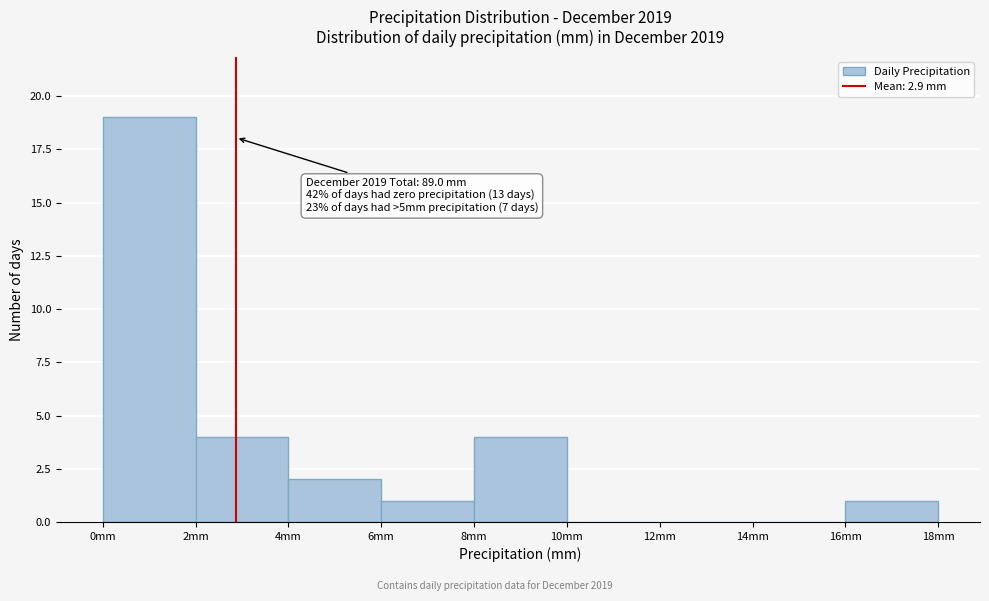

Over which range of the x-axis is the bar tallest?

0 to 2